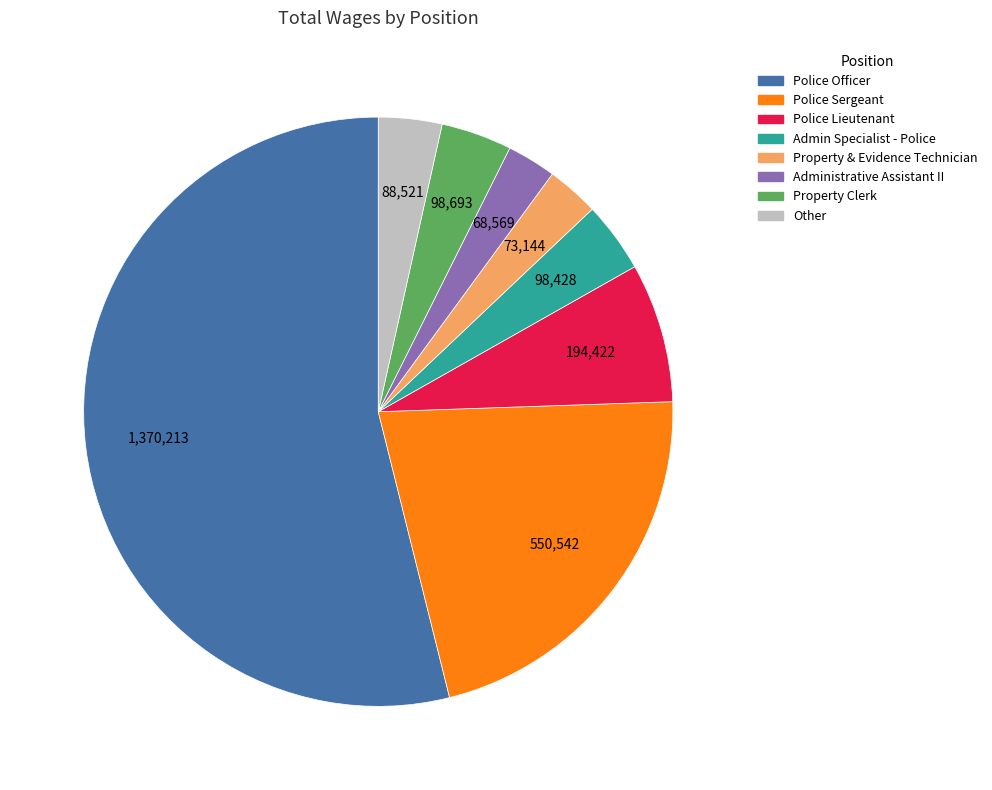

Is the sum of Admin Specialist - Police and Property Clerk greater than half?

No